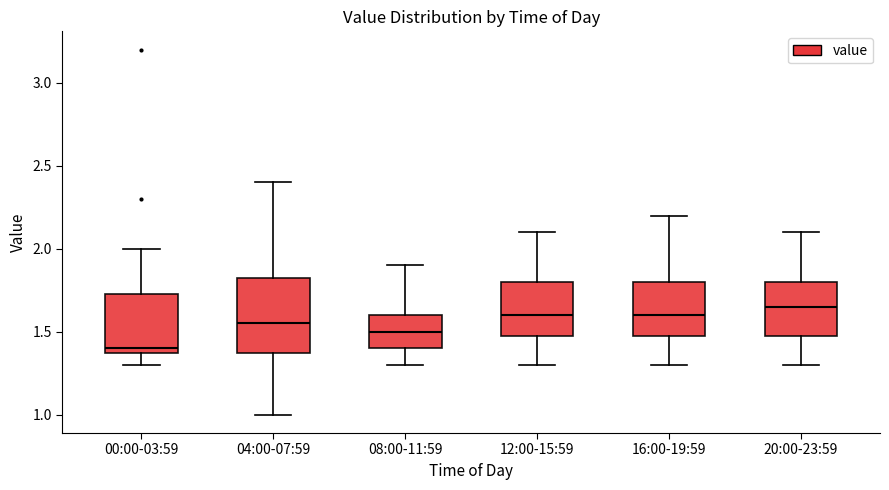

Where does the upper whisker of the box for 12:00-15:59 end on the y-axis? The values are not printed on the chart, so give them approximately, as read against the axis.

2.10